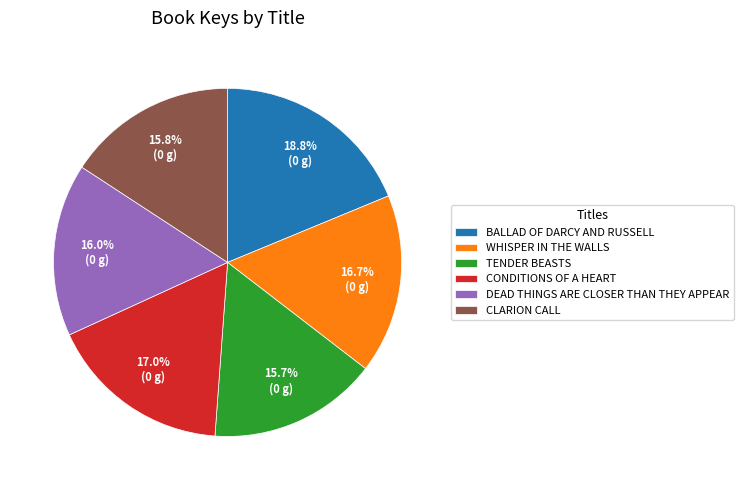

What portion of the pie excludes DEAD THINGS ARE CLOSER THAN THEY APPEAR?

84.0%